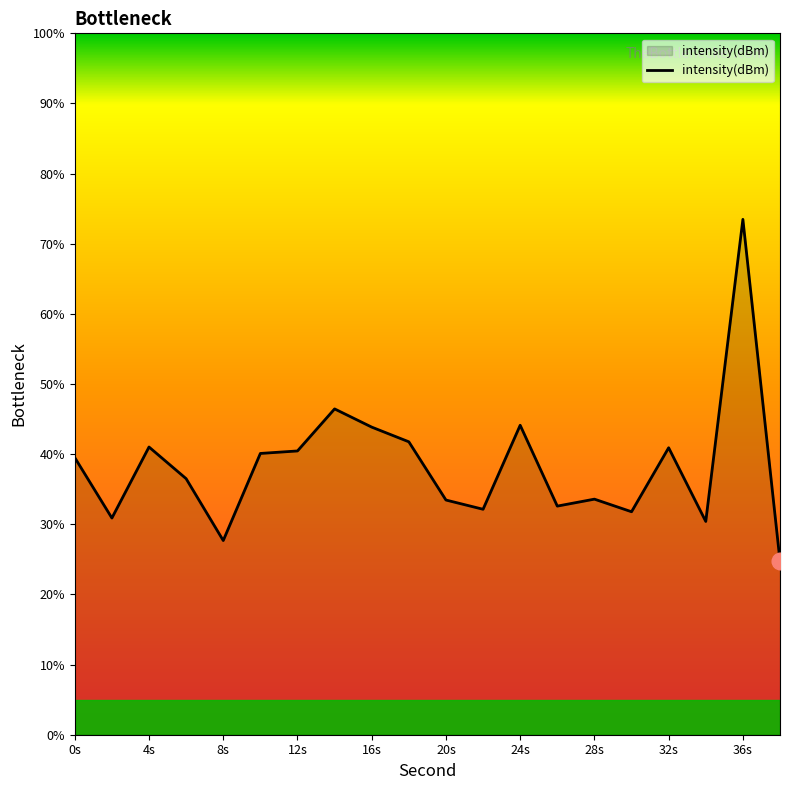

What is the greatest value displayed?

73.5